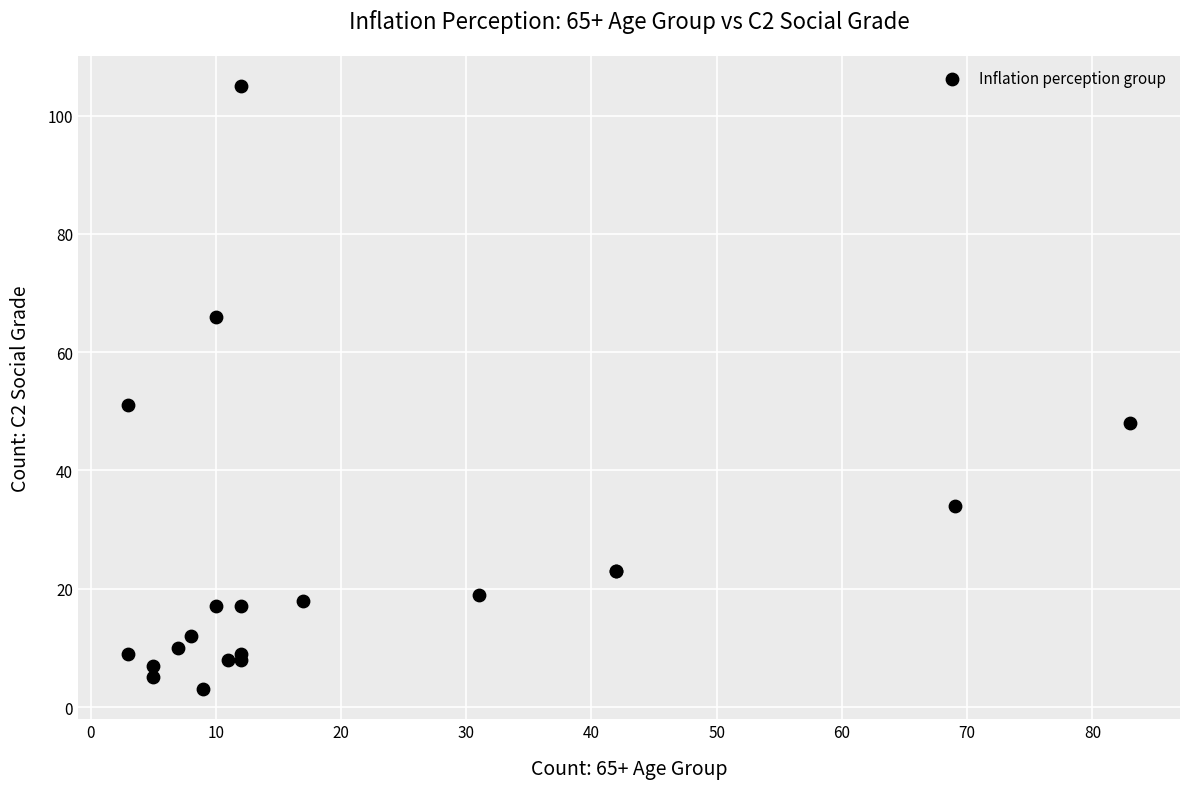

What Y value in the scatter plot is closest to 54?

51